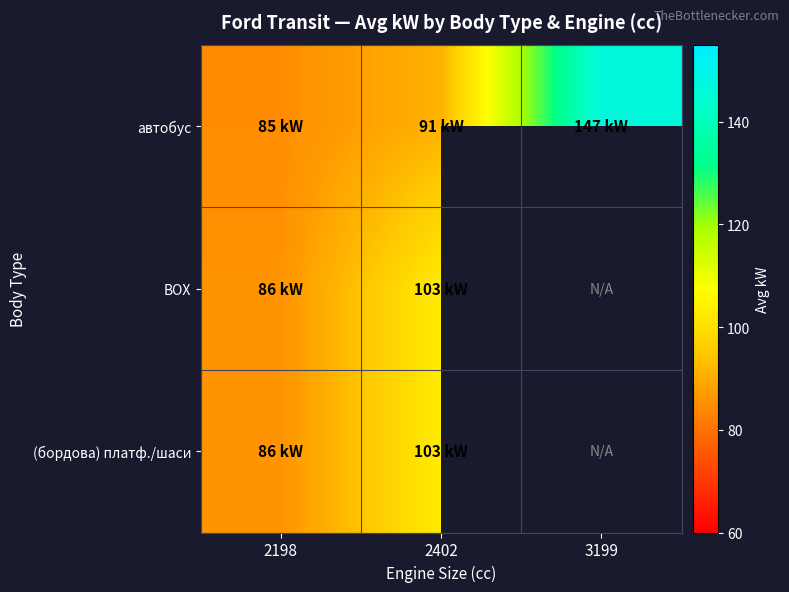

At 2402, list the series in order from largest to smallest.

BOX, (бордова) платф./шаси, автобус